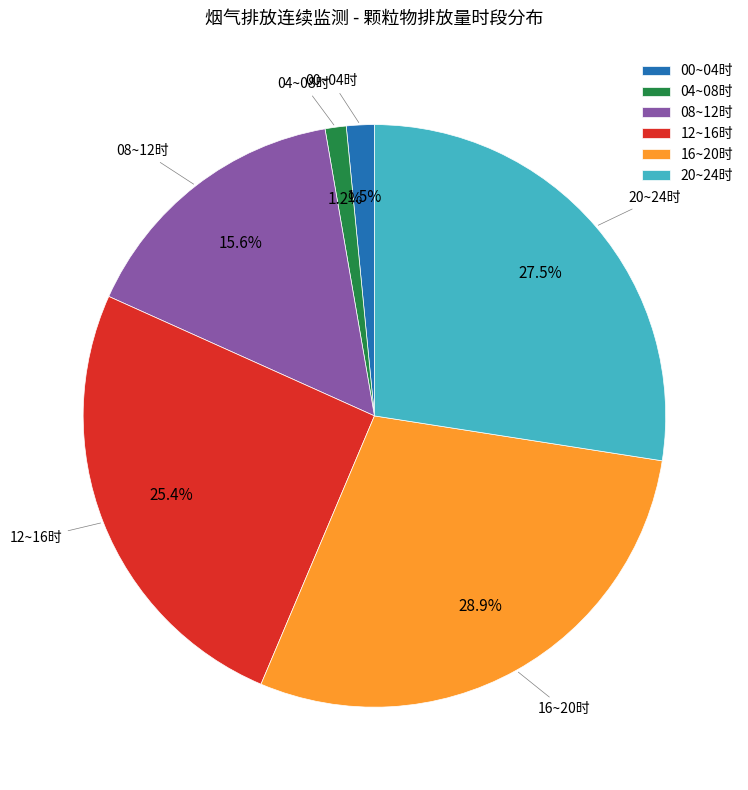

Which slice is the largest?

16~20时